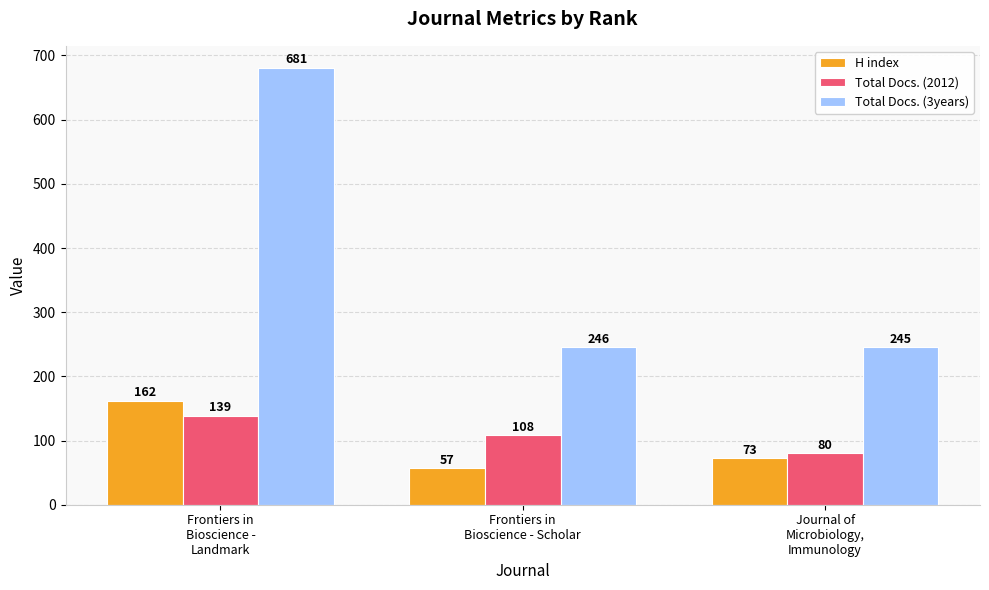

Is the value of Total Docs. (3years) at Frontiers in
Bioscience - Scholar greater than the value of H index at Frontiers in
Bioscience - Scholar?

Yes